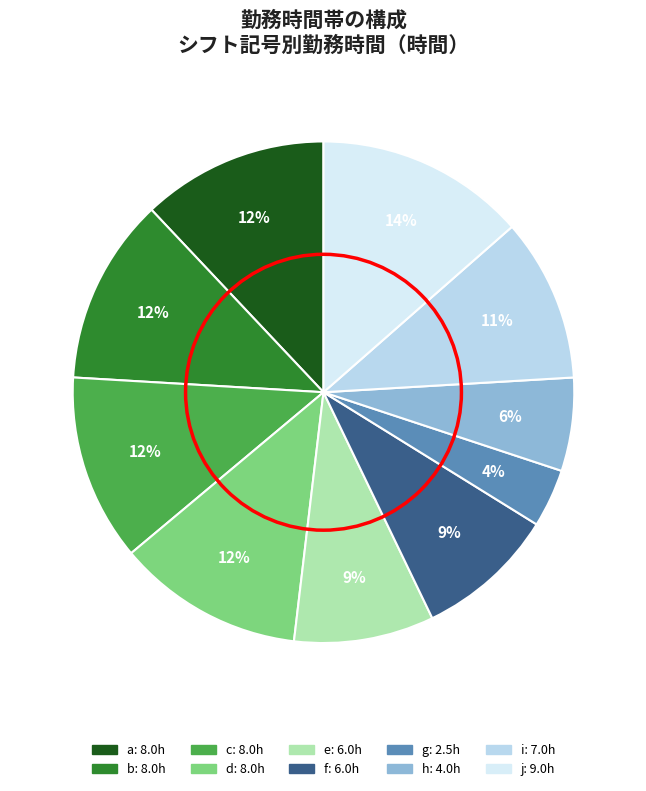

Does h represent more than half of the total?

No